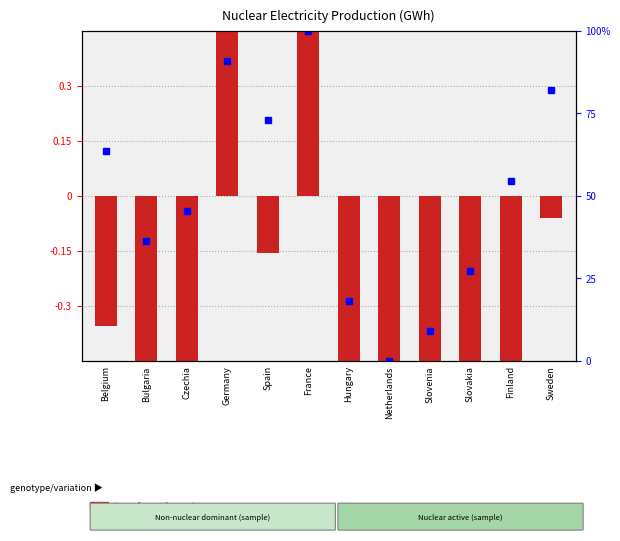

What is the greatest value displayed?

4.9